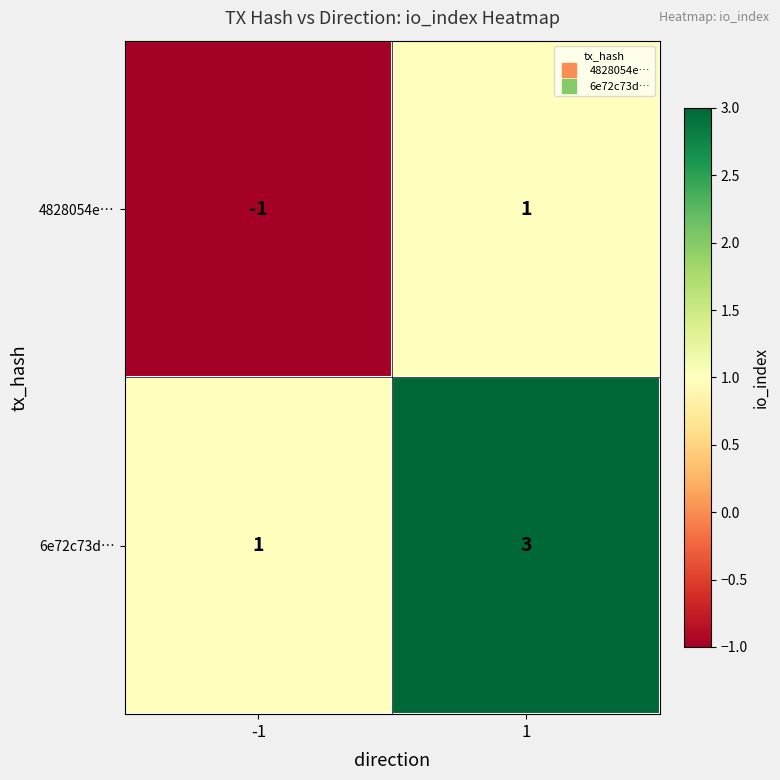

At 1, list the series in order from largest to smallest.

6e72c73d…, 4828054e…